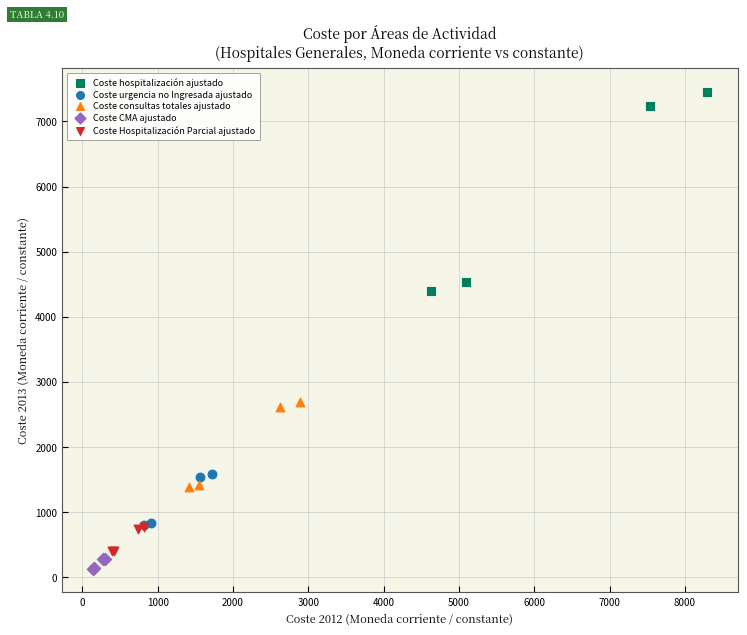

What are all the series names shown in the legend?

Coste hospitalización ajustado, Coste urgencia no Ingresada ajustado, Coste consultas totales ajustado, Coste CMA ajustado, Coste Hospitalización Parcial ajustado